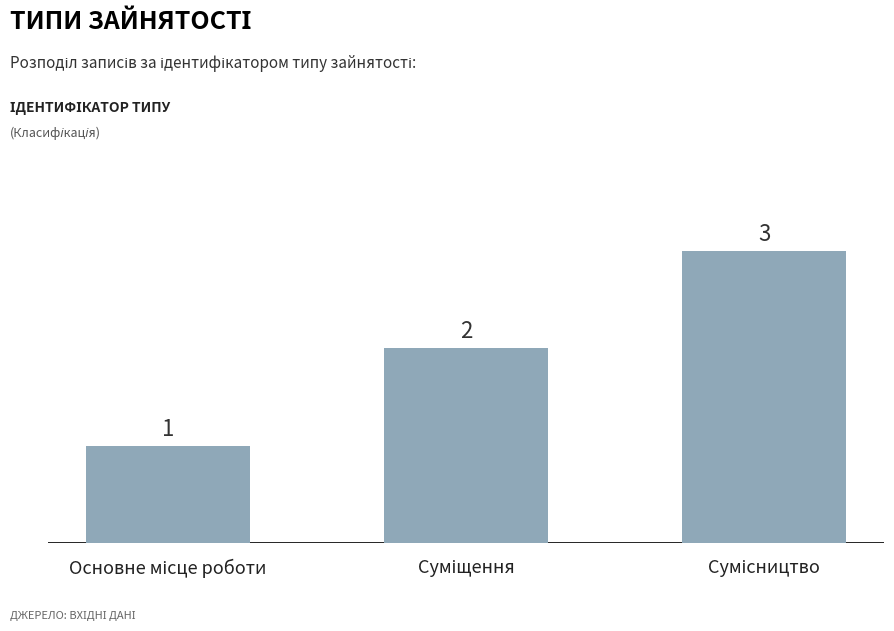

What is the value of the 1st bar from the left?

1